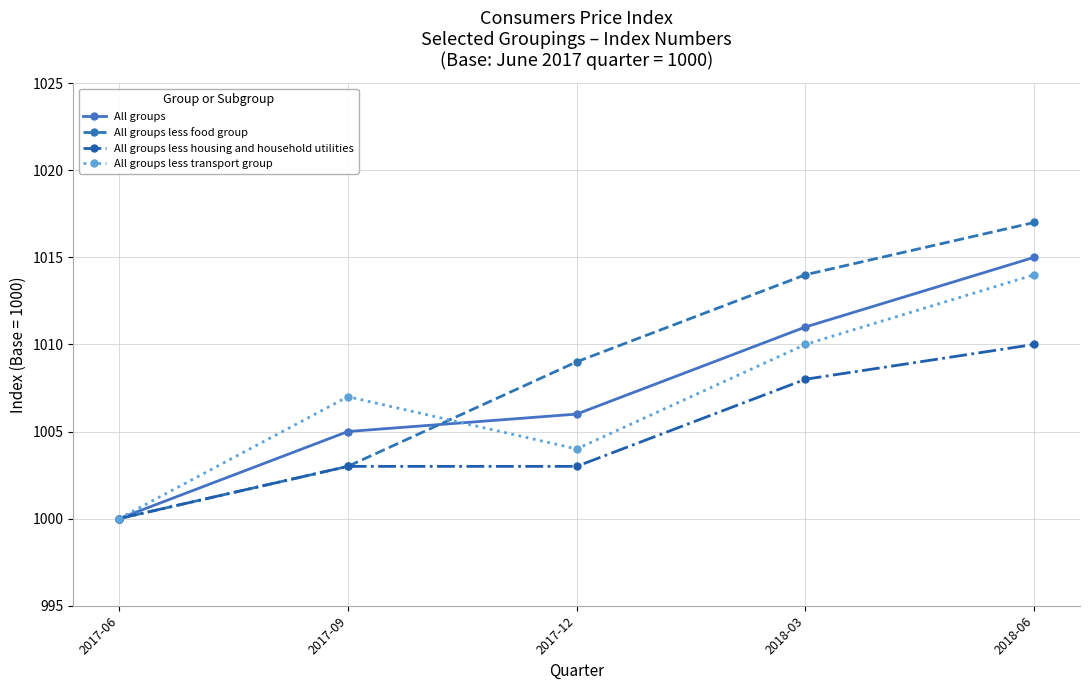

Rank the series by their maximum value, from highest to lowest.

All groups less food group, All groups, All groups less transport group, All groups less housing and household utilities